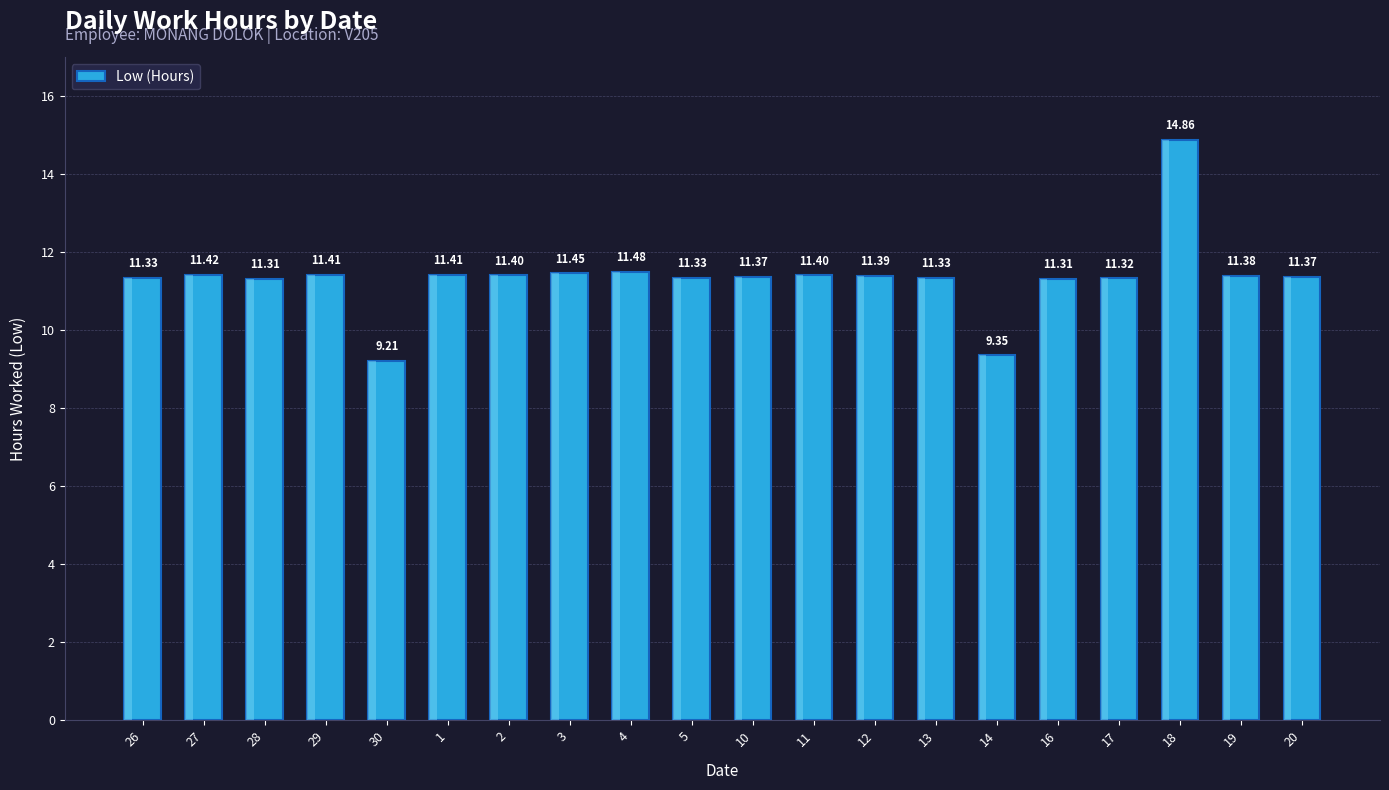

Rank the categories by value from highest to lowest.

18, 4, 3, 27, 29, 1, 2, 11, 12, 19, 10, 20, 26, 5, 13, 17, 28, 16, 14, 30